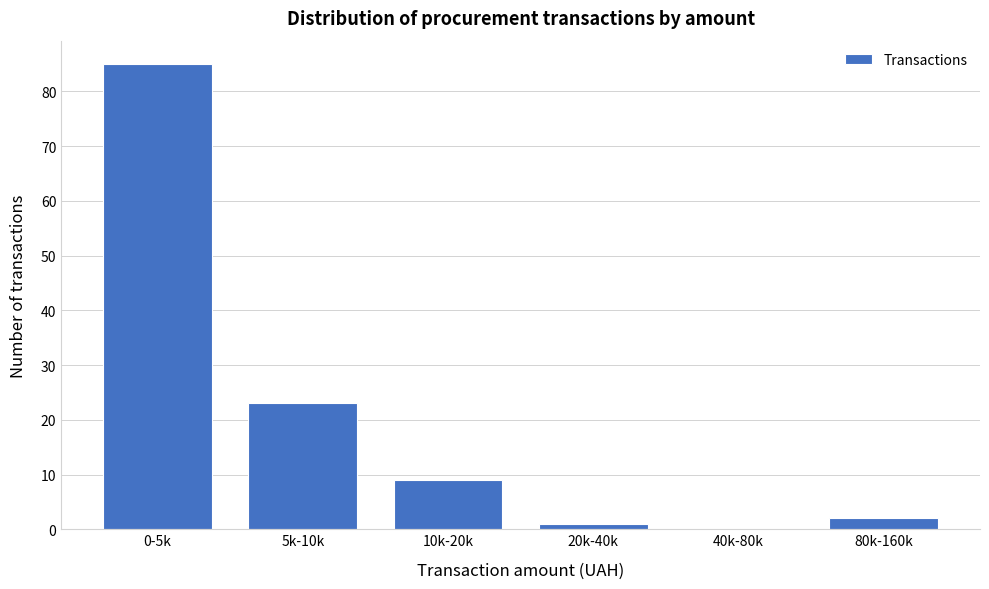

Reading left to right, extract all data points from this chart.

0-5k=85	5k-10k=23	10k-20k=9	20k-40k=1	40k-80k=0	80k-160k=2